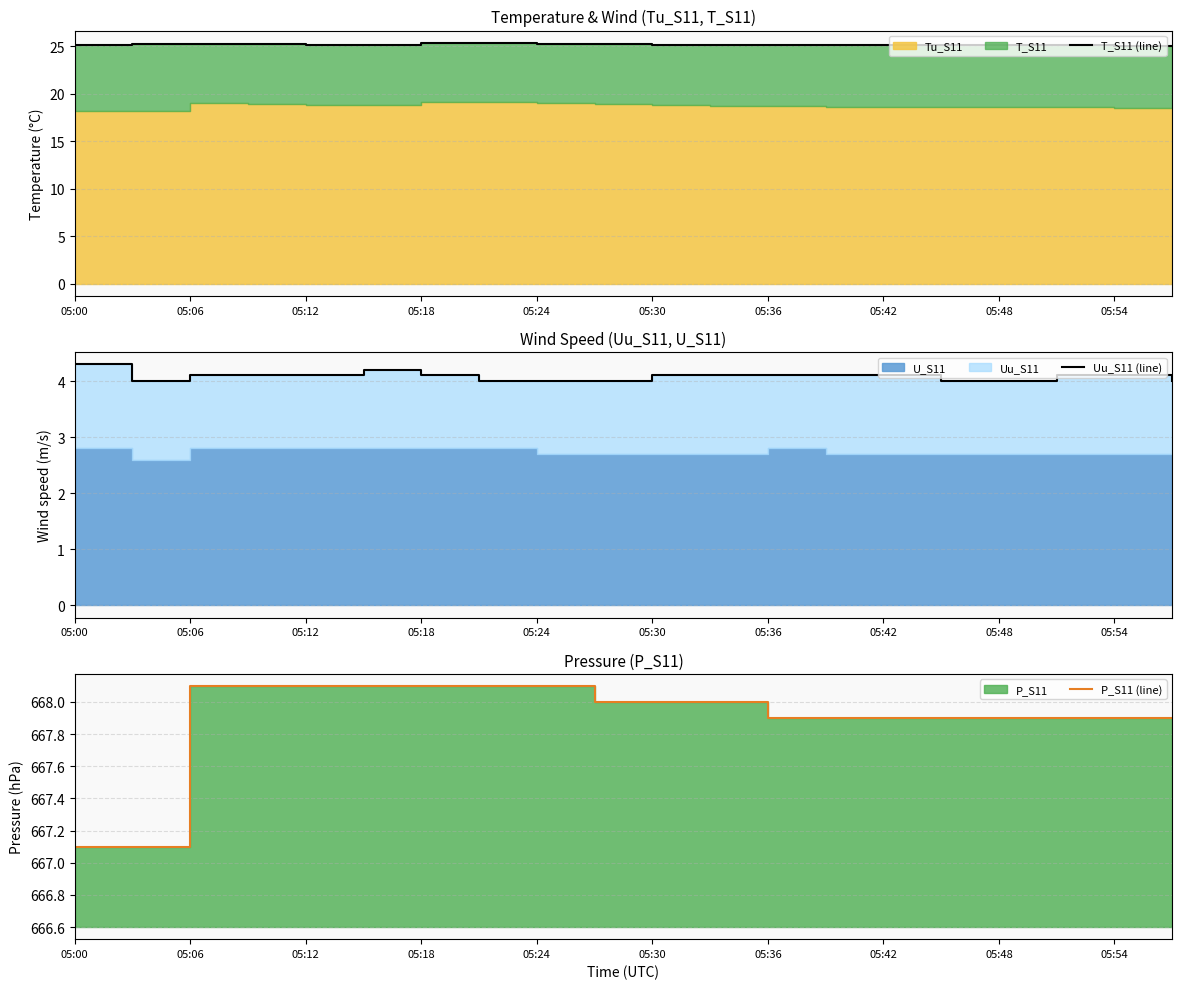

Is the value of P_S11 (line) at 05:36 greater than the value of Uu_S11 (line) at 19?

Yes